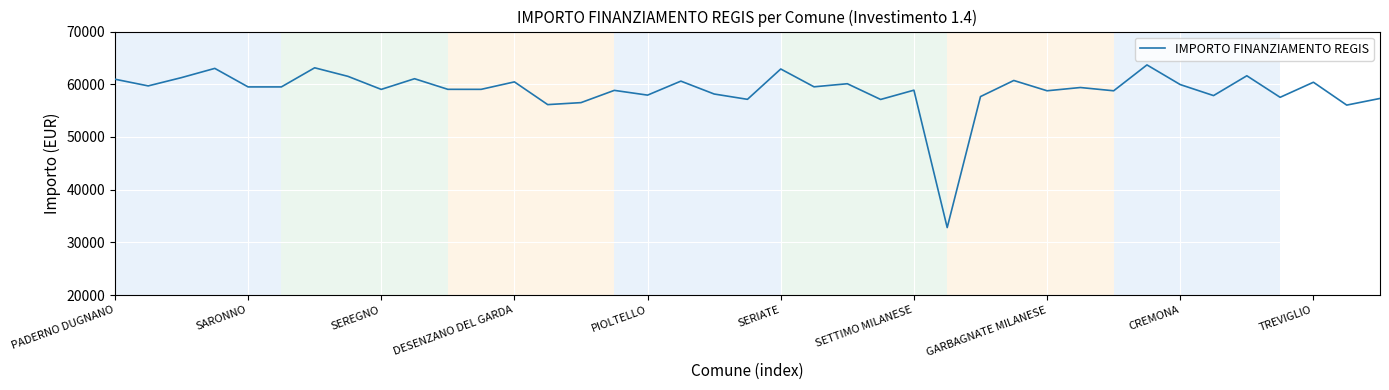

What is the difference between the maximum and minimum values?

30859.7